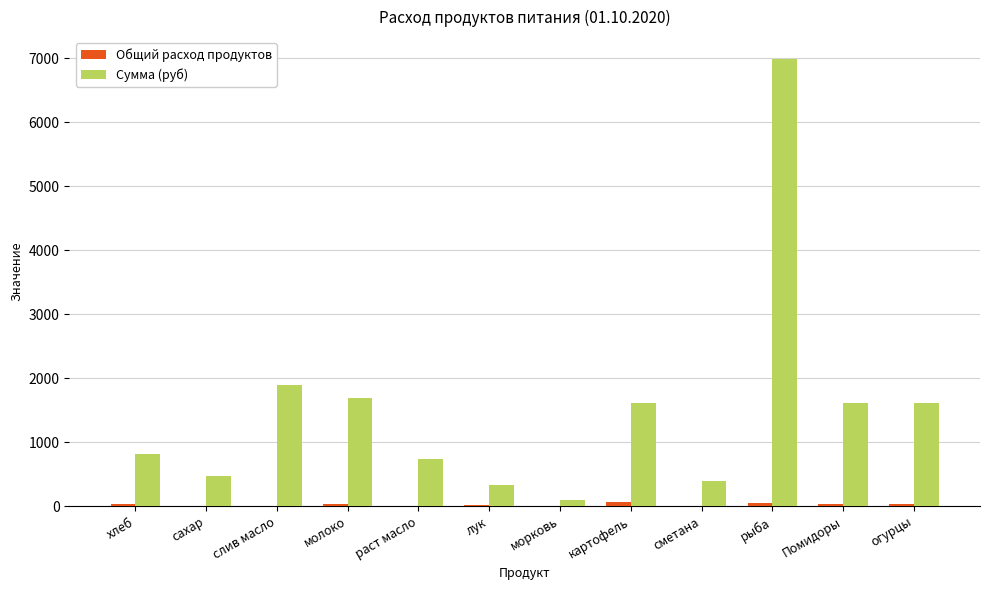

Which series has the largest total across all categories?

Сумма (руб)